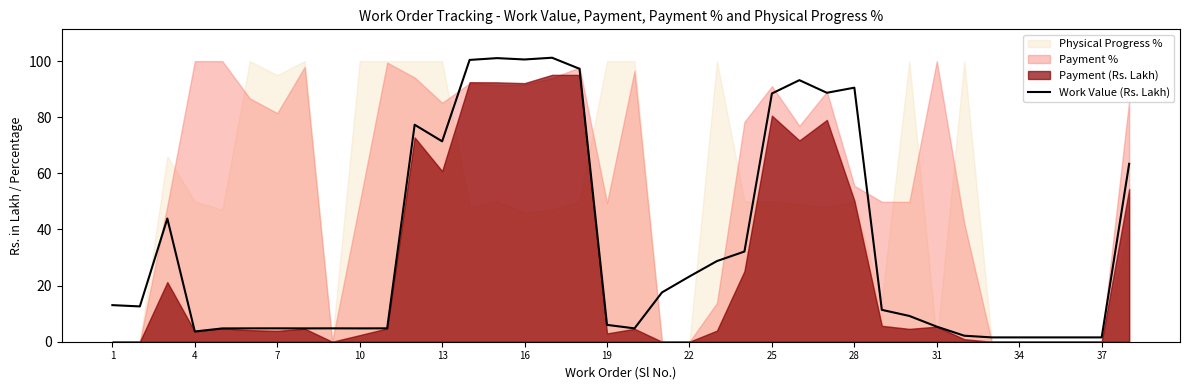

The value of Work Value (Rs. Lakh) at 16 is 100.6. True or false?

True